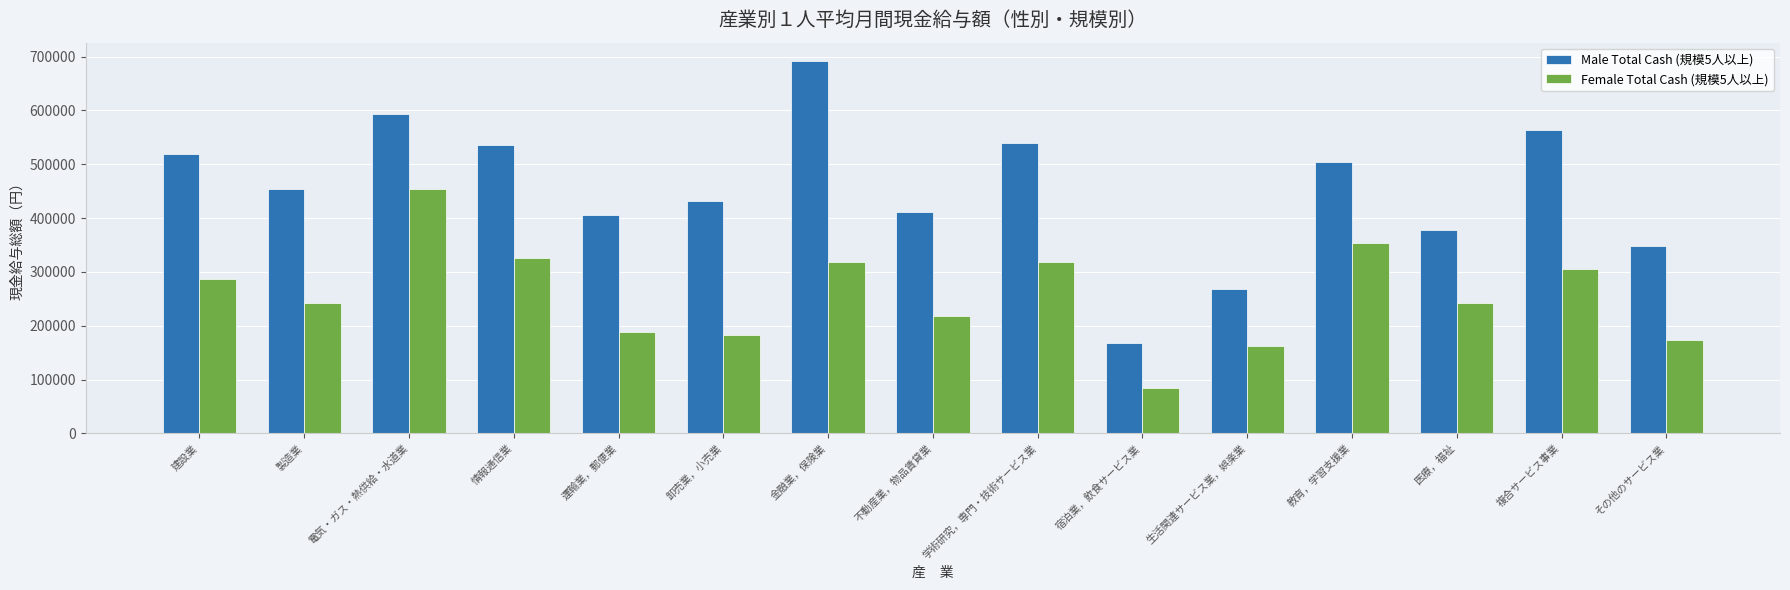

How many groups of bars are there?

15